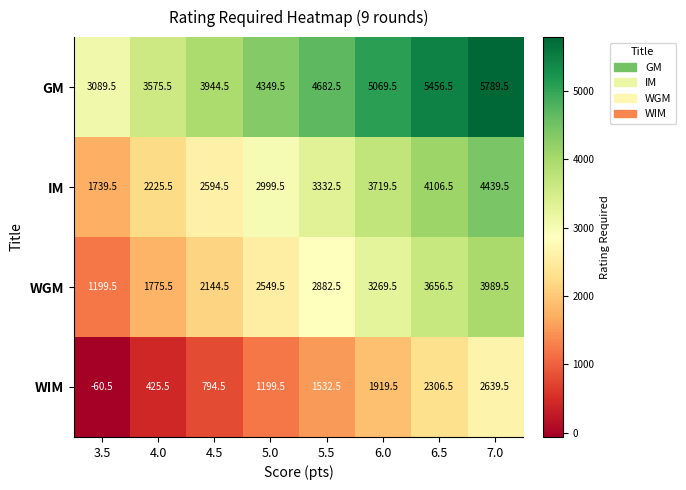

What is the difference between the highest and lowest values at 7.0?

3150.0